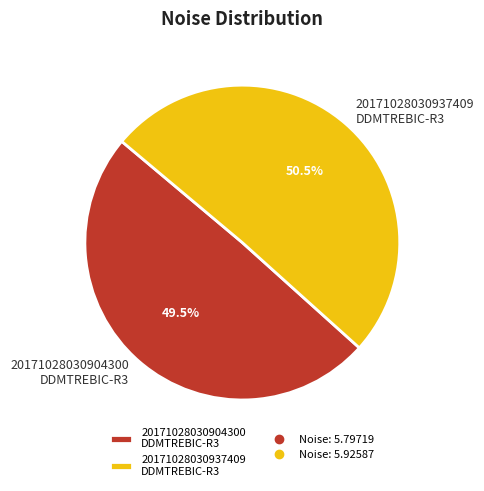

Combined, what portion of the pie is 20171028030904300 DDMTREBIC-R3 and 20171028030937409 DDMTREBIC-R3?

100.0%